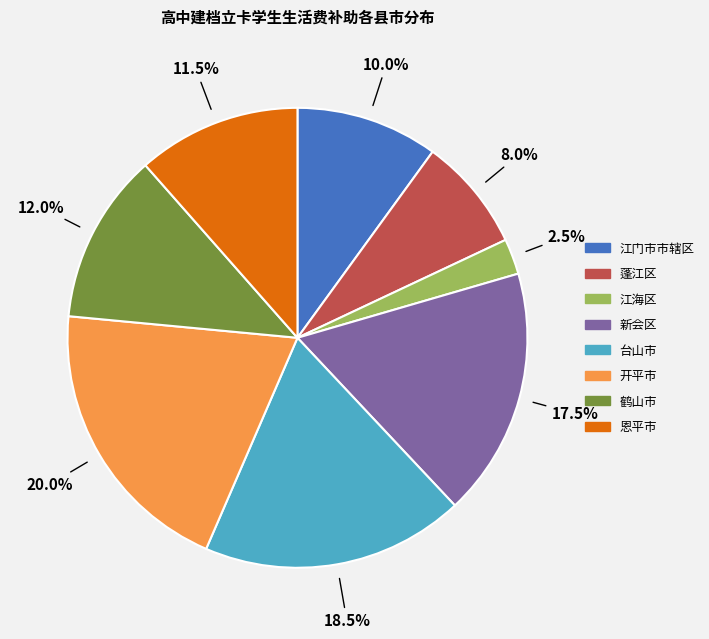

How much of the chart is everything except 新会区?

82.5%